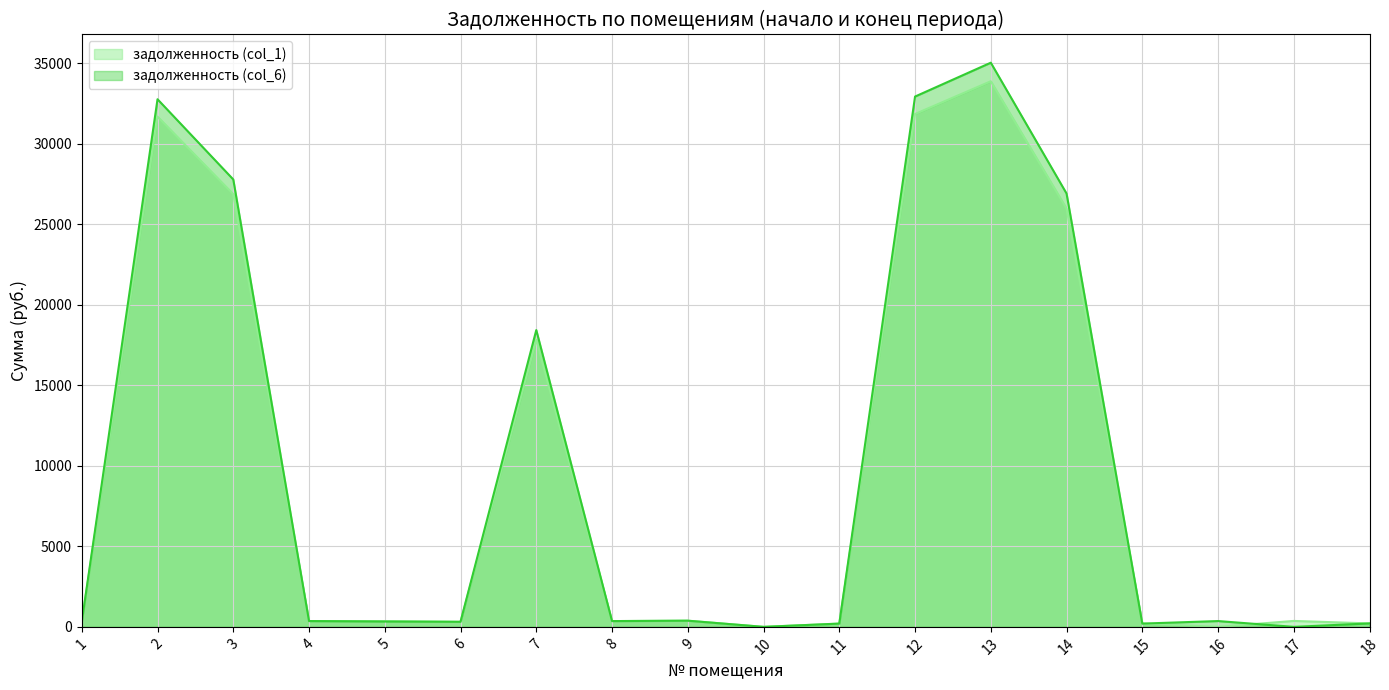

What is the sum of all задолженность (col_6) values?

176932.3